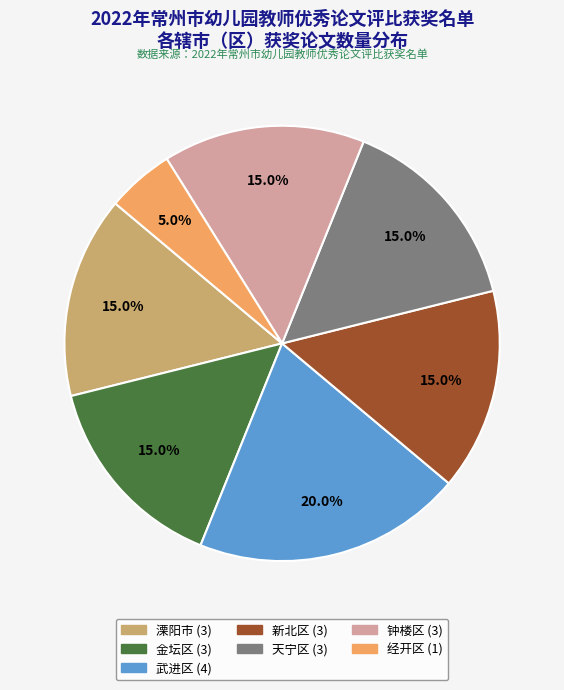

Combined, do 新北区 and 钟楼区 account for over 50%?

No